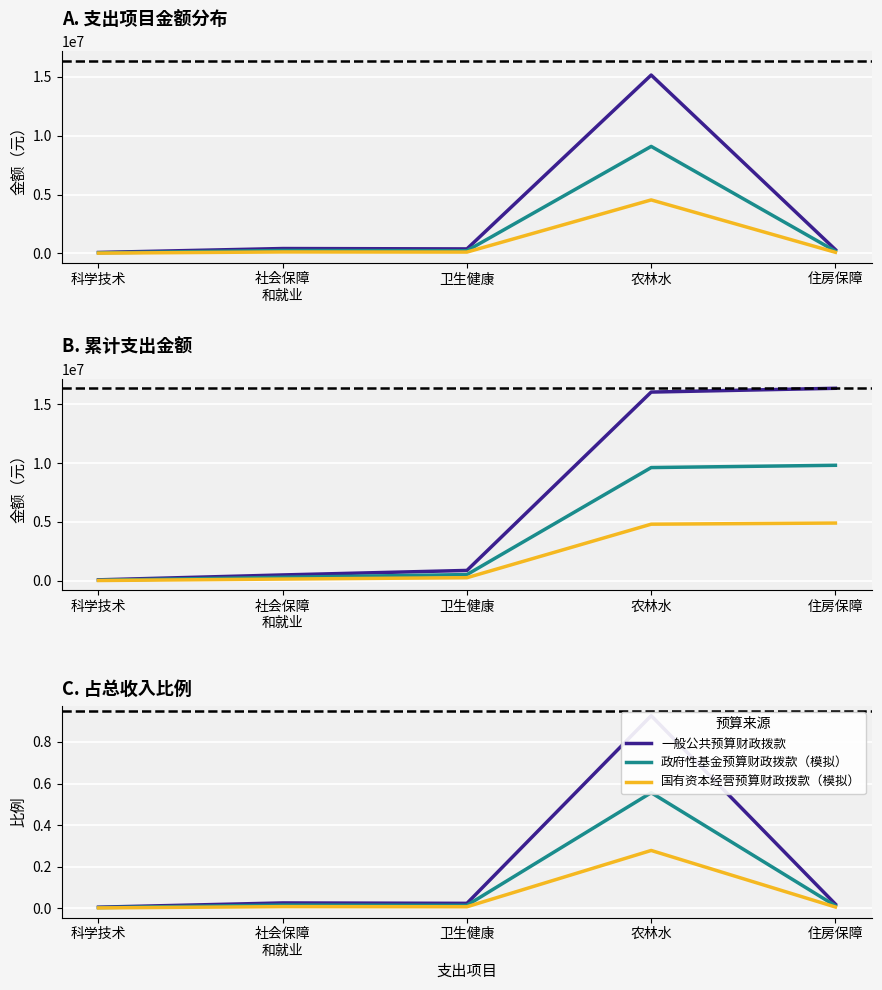

What is the value of the 国有资本经营预算财政拨款（模拟） point at the 4th from the left?

0.3